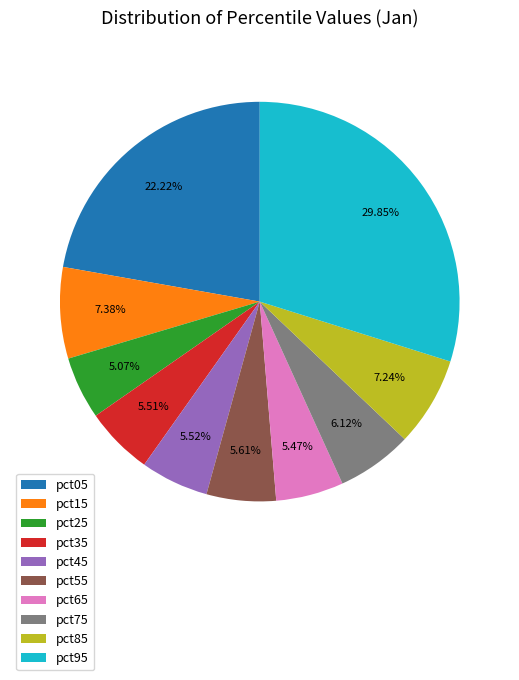

Is there any slice that represents more than half of the pie?

No